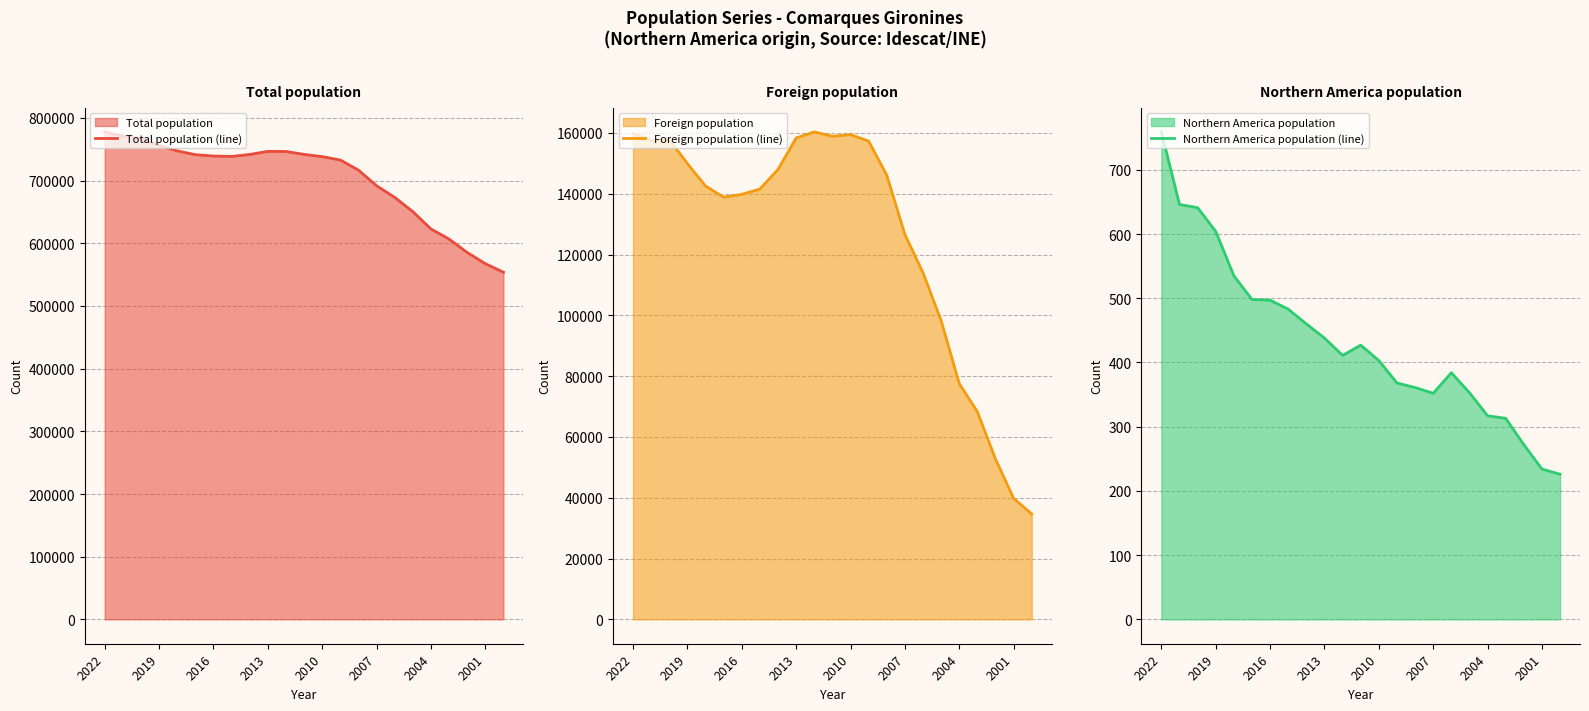

True or false: Northern America population (line) has a value of 272 at 20.

True